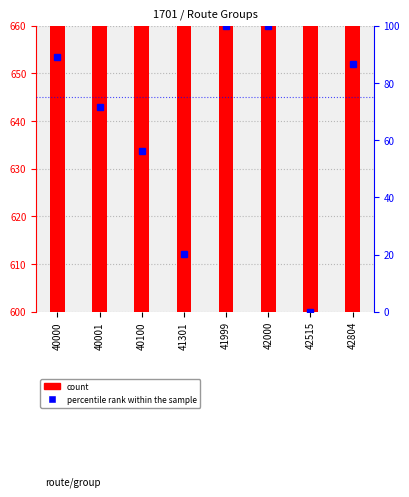

What is the spread (max minus min) of values at 40100?

30575.8